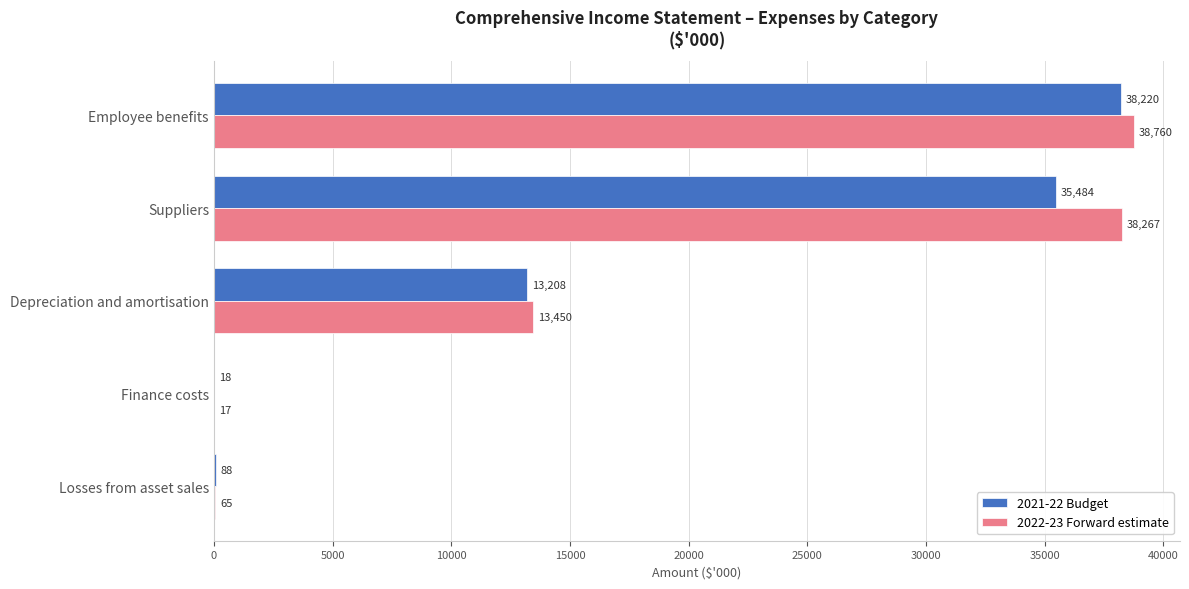

Which series changed the most between Finance costs and Losses from asset sales?

2021-22 Budget